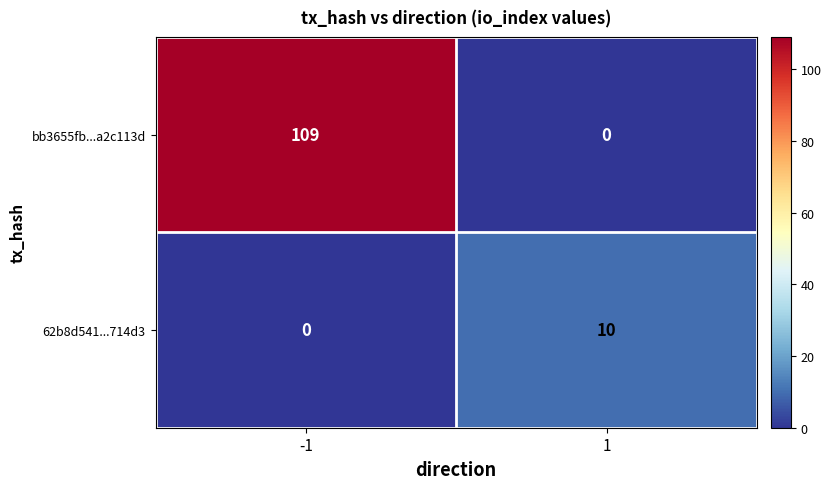

What is the sum of all 62b8d541...714d3 values?

10